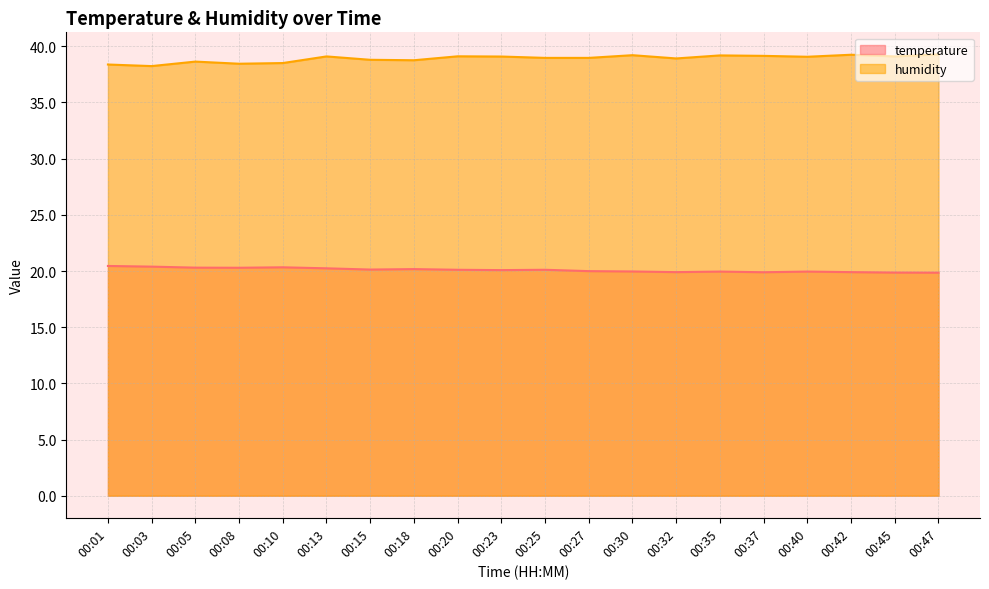

Reading left to right, transcribe all the data shown in this chart.

temperature: 00:01=20.4	00:03=20.4	00:05=20.3	00:08=20.3	00:10=20.3	00:13=20.2	00:15=20.1	00:18=20.2	00:20=20.1	00:23=20.1	00:25=20.1	00:27=20.0	00:30=20.0	00:32=19.9	00:35=19.9	00:37=19.9	00:40=19.9	00:42=19.9	00:45=19.9	00:47=19.9
humidity: 00:01=38.4	00:03=38.2	00:05=38.6	00:08=38.5	00:10=38.5	00:13=39.1	00:15=38.8	00:18=38.8	00:20=39.1	00:23=39.1	00:25=39.0	00:27=39.0	00:30=39.2	00:32=38.9	00:35=39.2	00:37=39.1	00:40=39.1	00:42=39.2	00:45=39.1	00:47=39.3